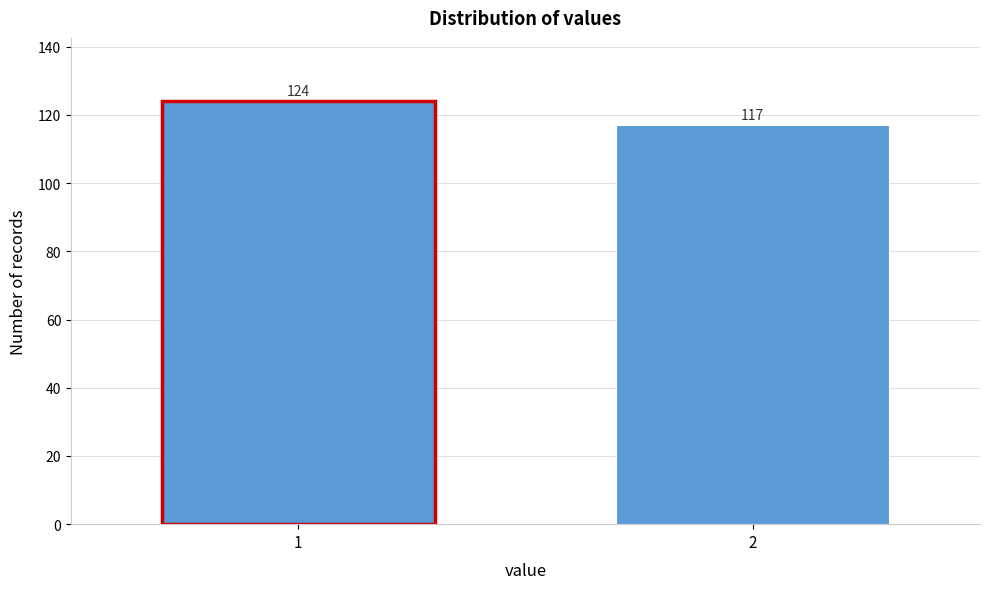

Reading left to right, transcribe all the data shown in this chart.

124	117